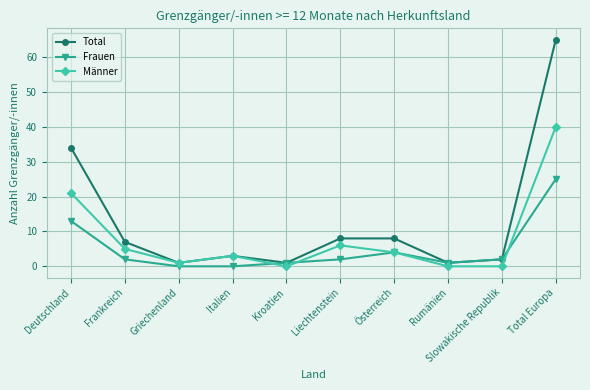

At which label is Total closest to 33?

Deutschland